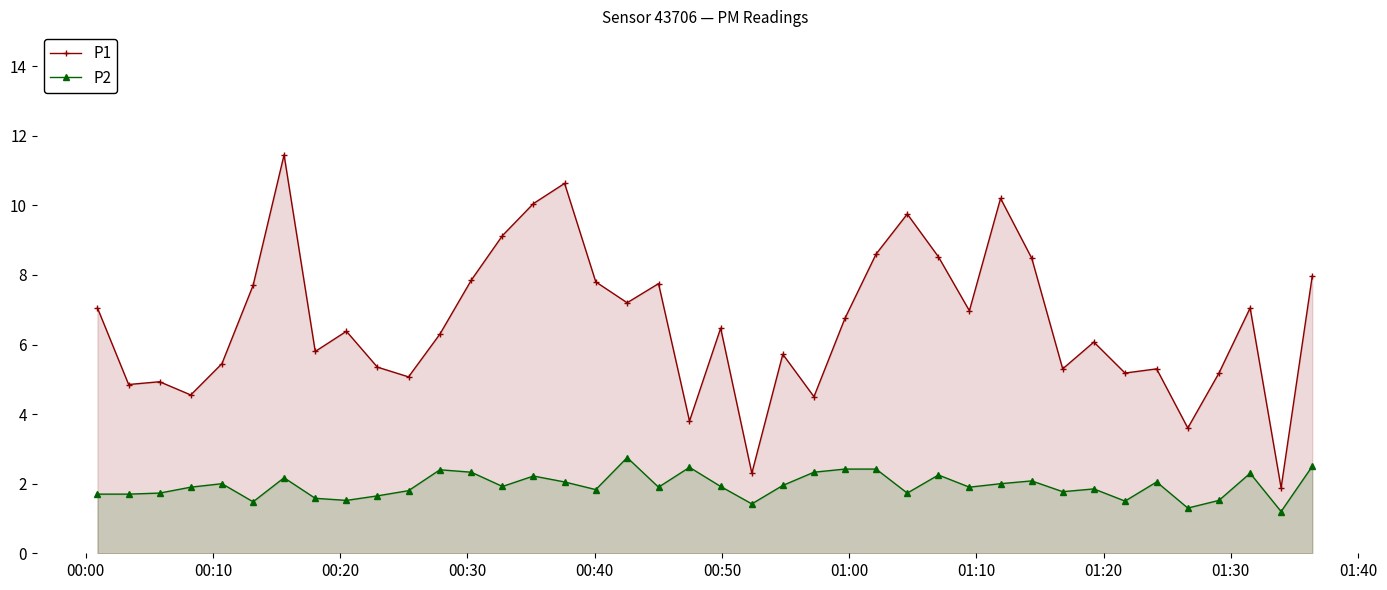

Which series has the largest total across all categories?

P1